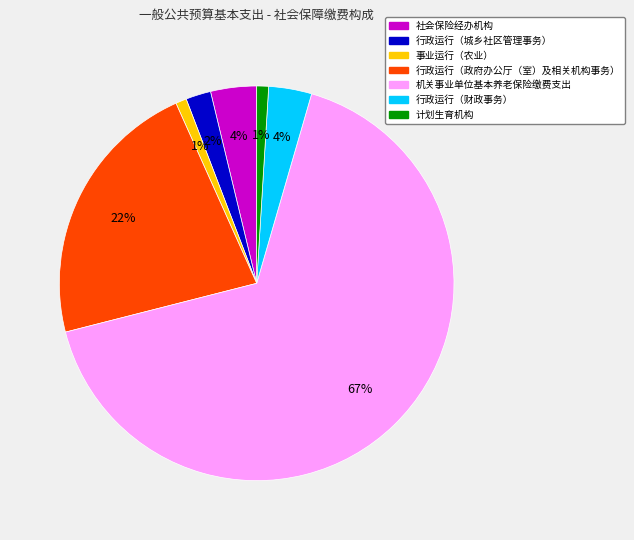

Do 事业运行（农业） and 机关事业单位基本养老保险缴费支出 together represent more than half of the pie?

Yes